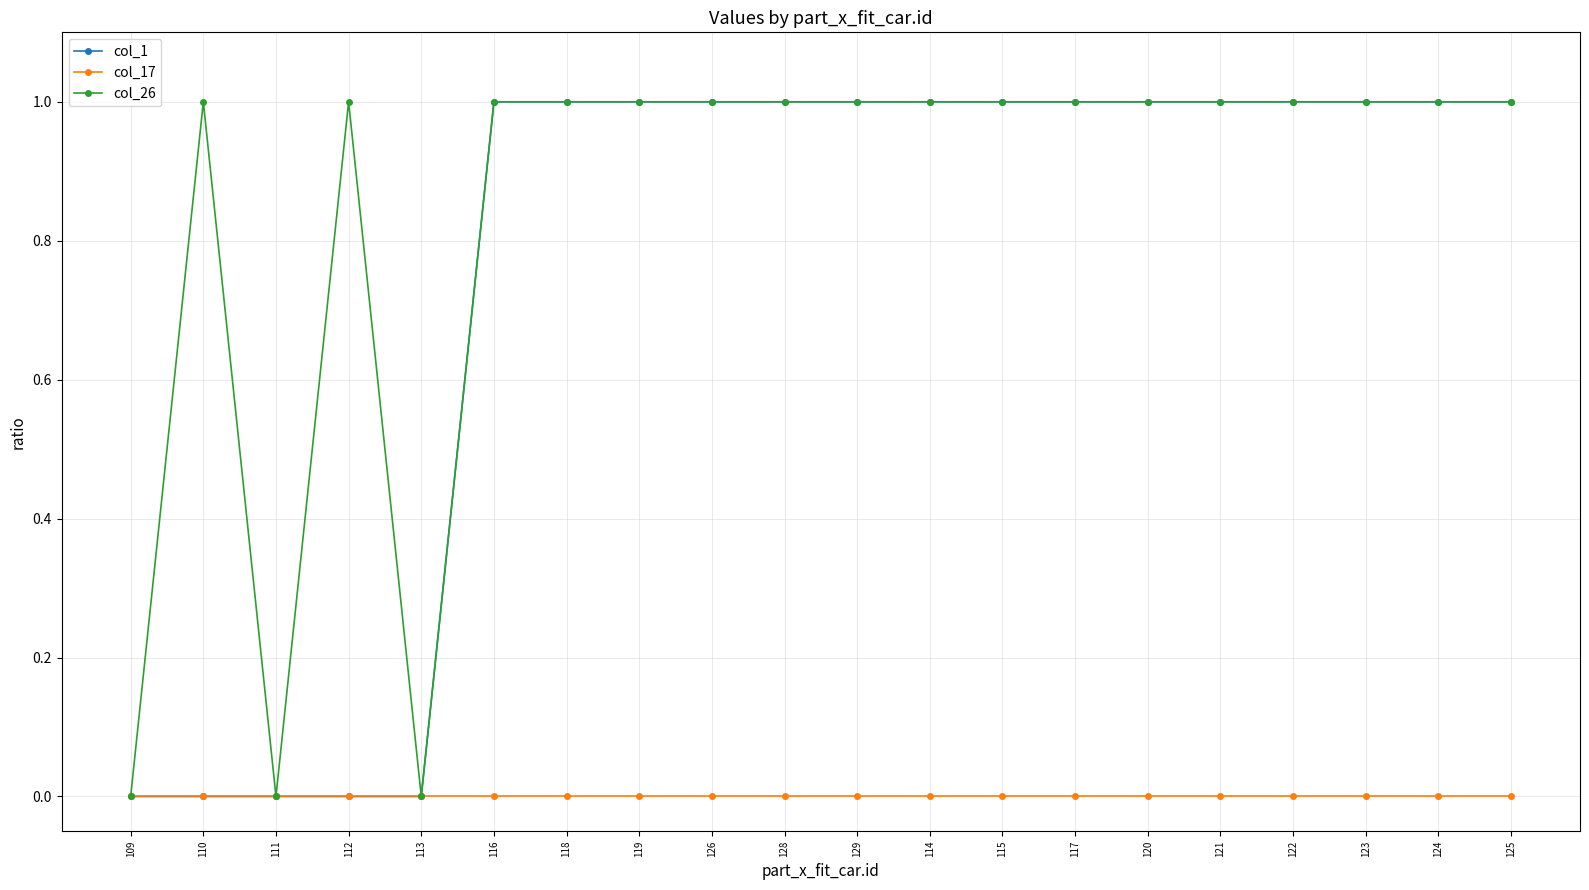

Which series has the largest total across all categories?

col_26